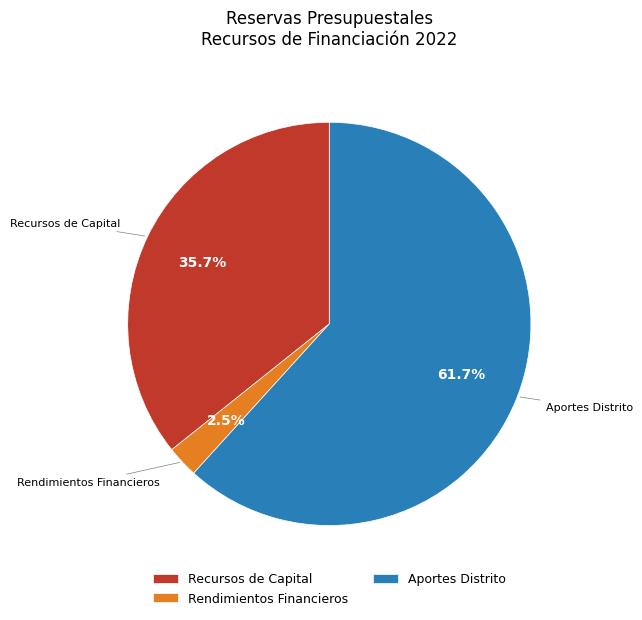

What is the smallest slice in the pie chart?

Rendimientos Financieros